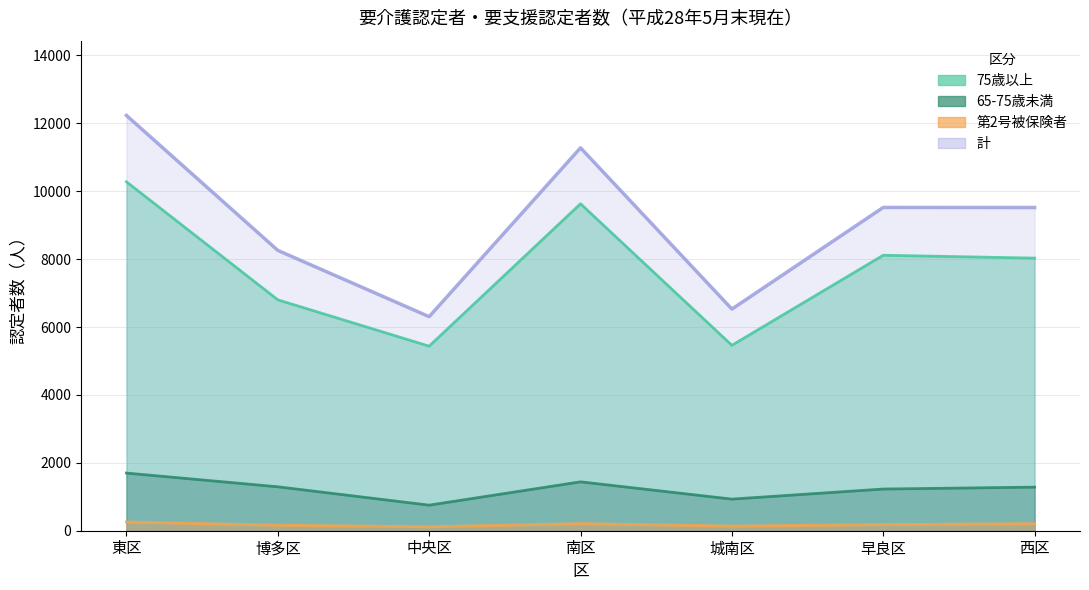

True or false: 第2号被保険者 and 計 cross at least once.

False